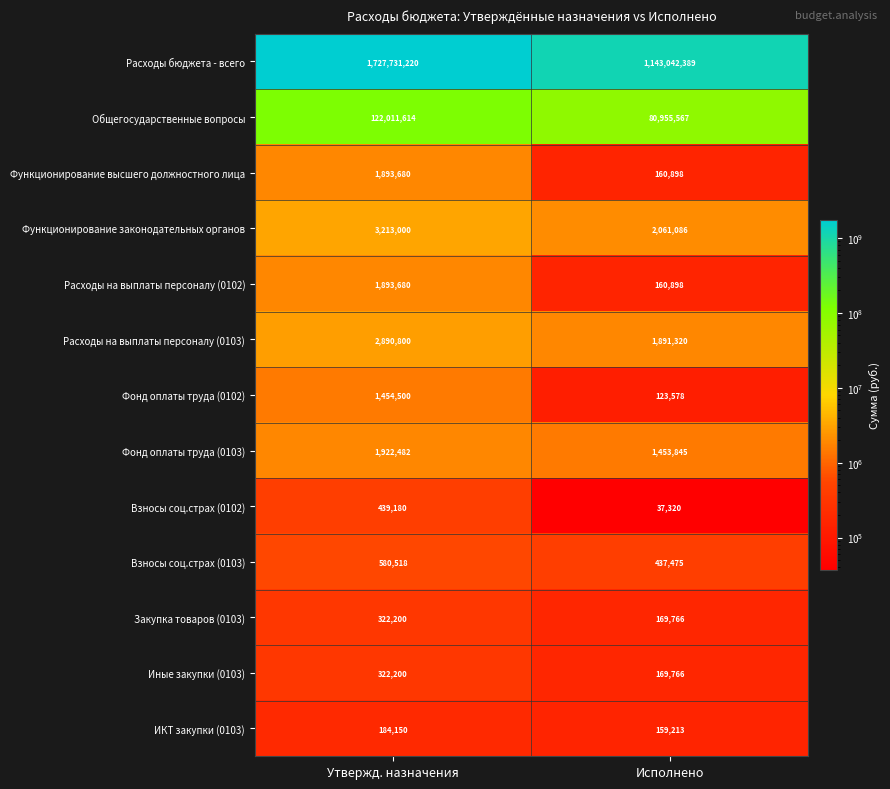

List the labels in order of Фонд оплаты труда (0102) value, largest first.

Утвержд. назначения, Исполнено